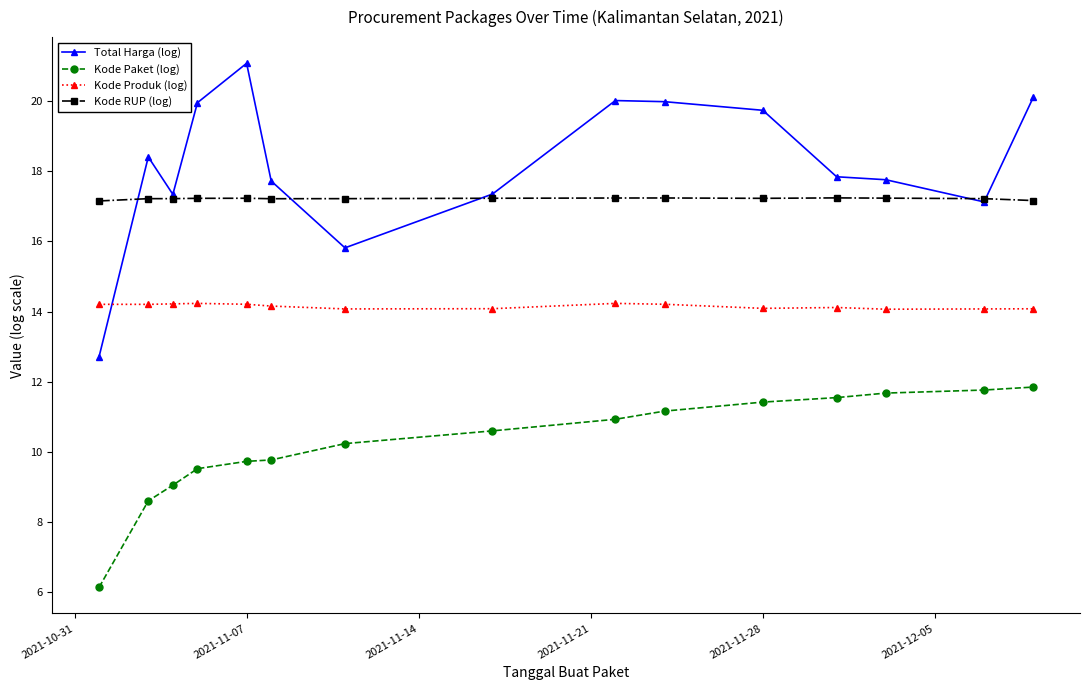

What is the difference between the second highest and second lowest values in the Kode Produk (log) series?

0.2